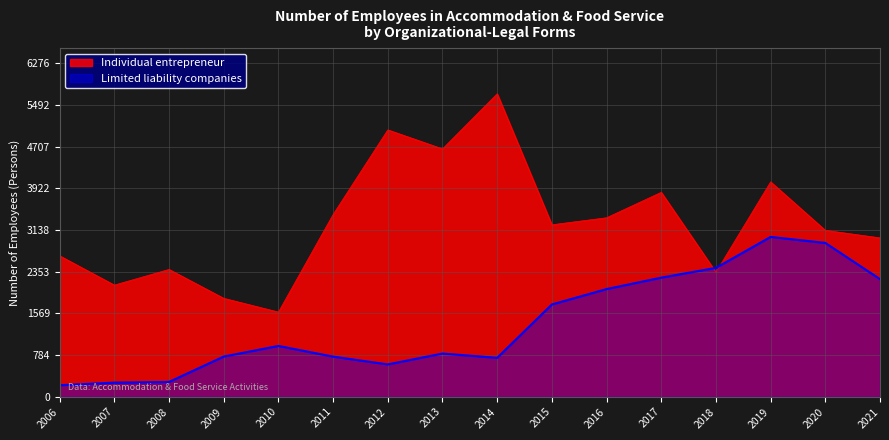

Reading right to left, extract all data points from this chart.

Limited liability companies: 2215	2897	3010	2427	2243	2028	1738	733	814	609	756	957	757	279	266	217
Individual entrepreneur: 2992	3134	4047	2346	3850	3371	3239	5706	4668	5026	3433	1595	1854	2398	2103	2654